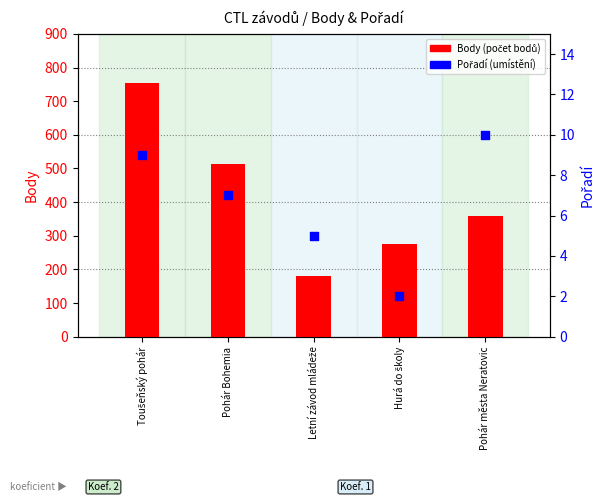

What are all the series names shown in the legend?

Body (počet bodů), Pořadí (umístění)